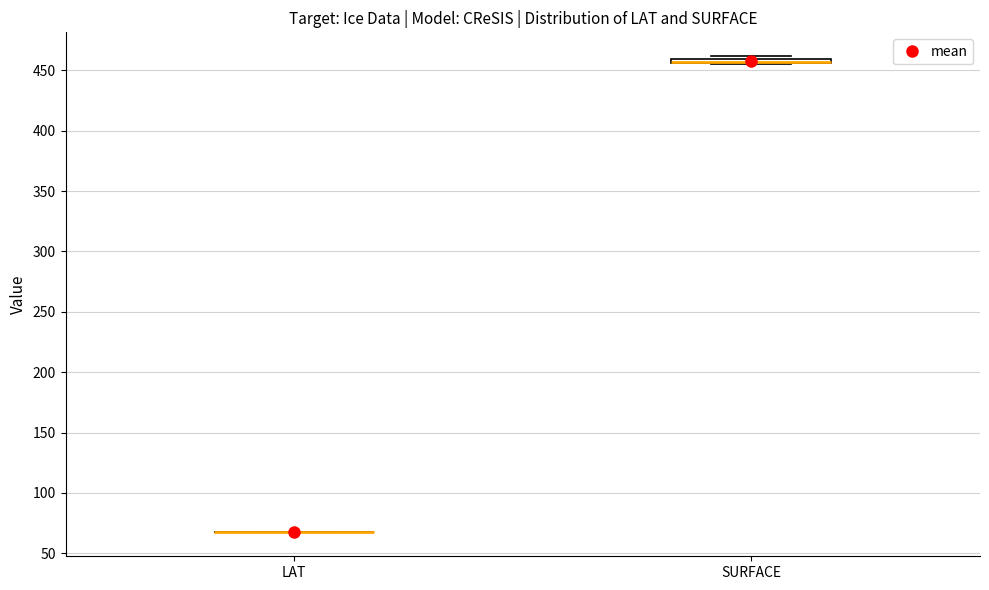

Where is the lower edge of the box for SURFACE on the y-axis? The values are not printed on the chart, so give them approximately, as read against the axis.

455